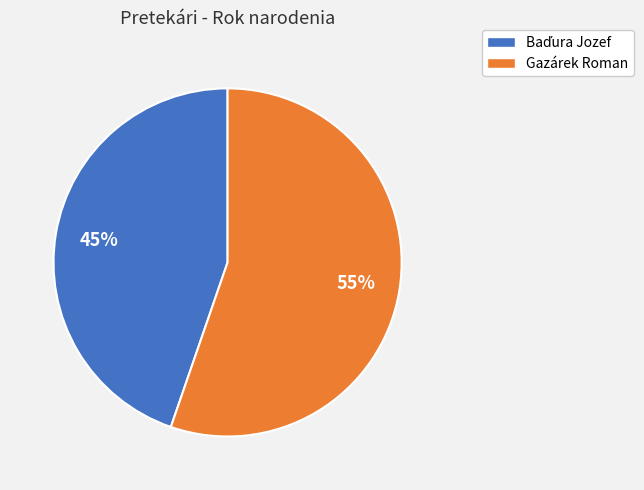

Is there any slice that represents more than half of the pie?

Yes